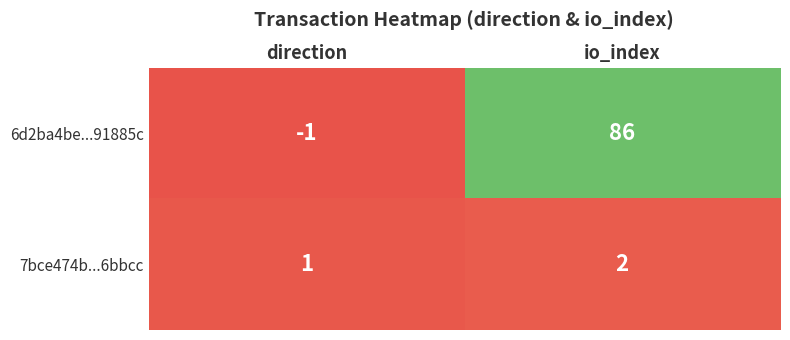

Rank the series by their maximum value, from highest to lowest.

6d2ba4be...91885c, 7bce474b...6bbcc